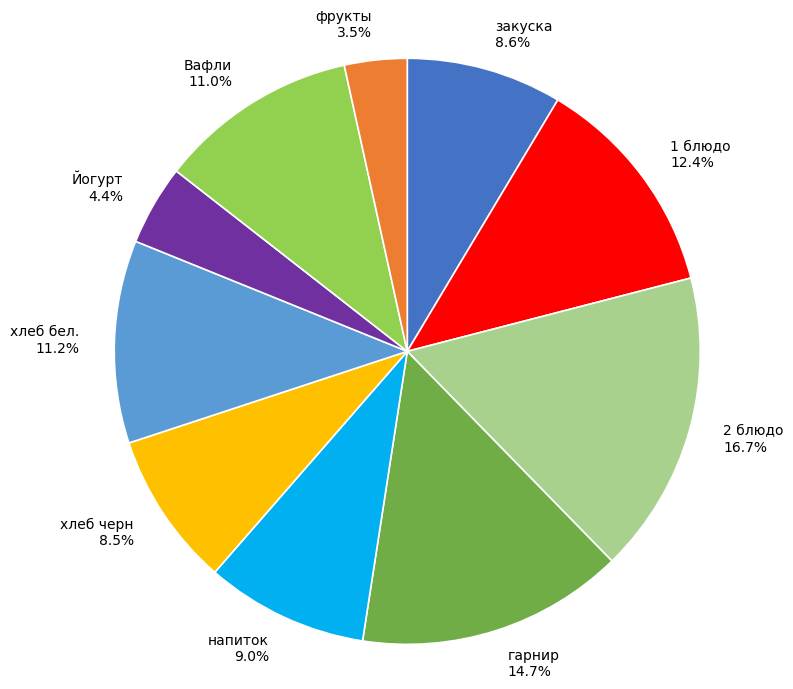

How many slices are in this pie chart?

10